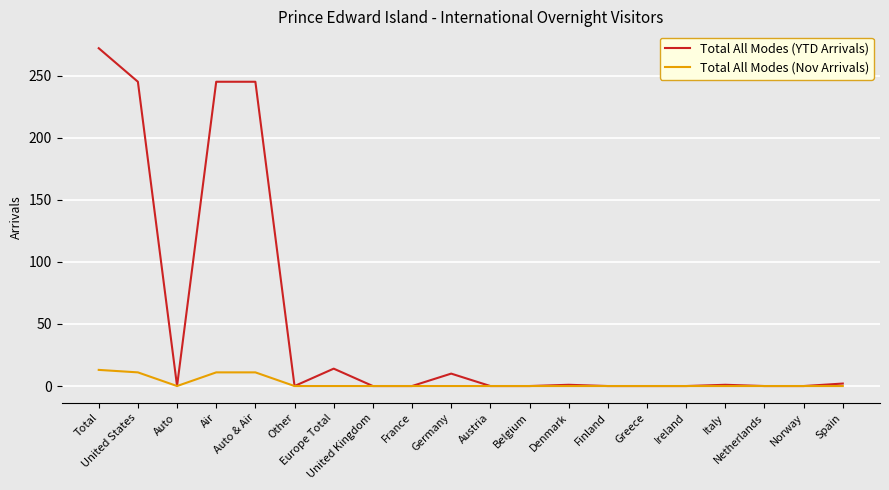

Does the chart have visible grid lines?

Yes